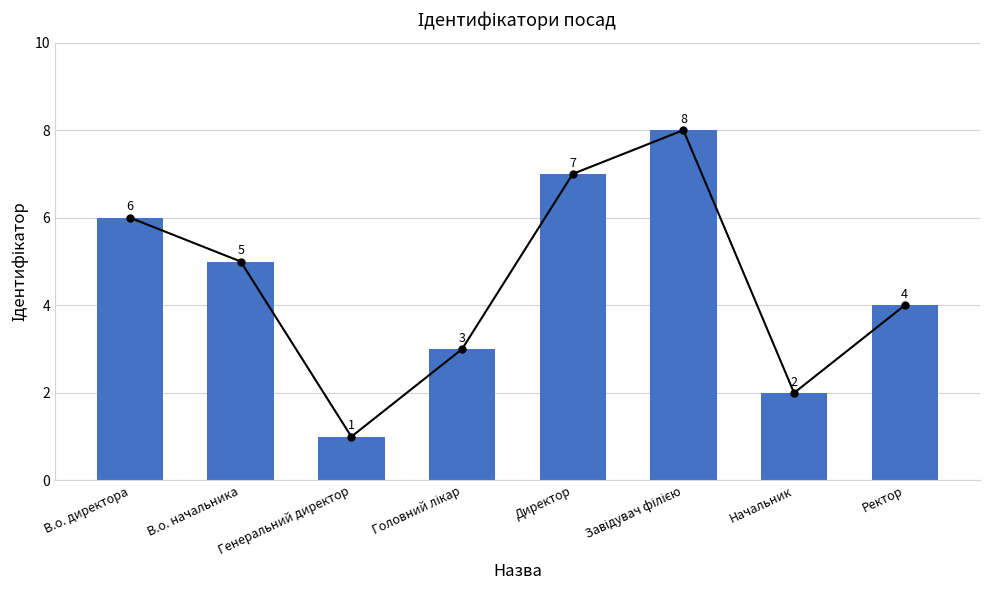

True or false: the data shows 5 at В.о. начальника.

True